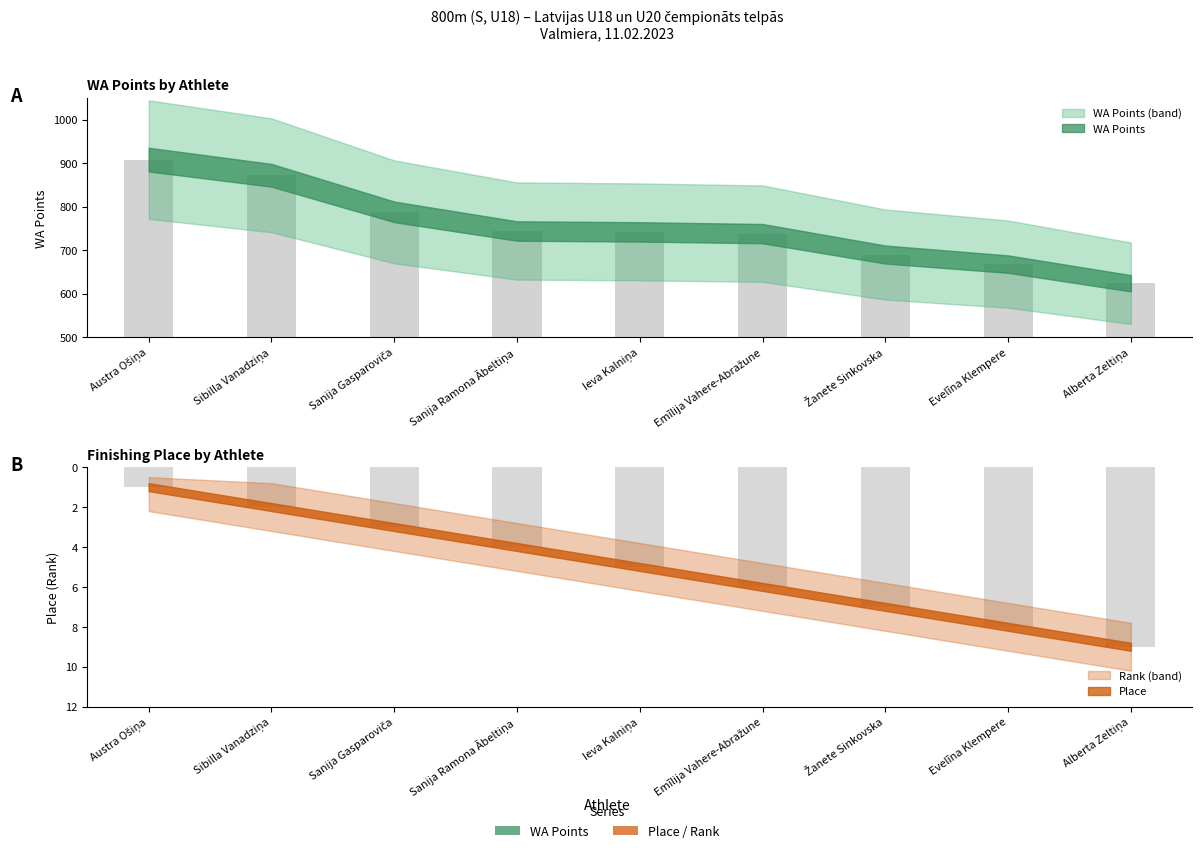

How many bars are there in total?

18